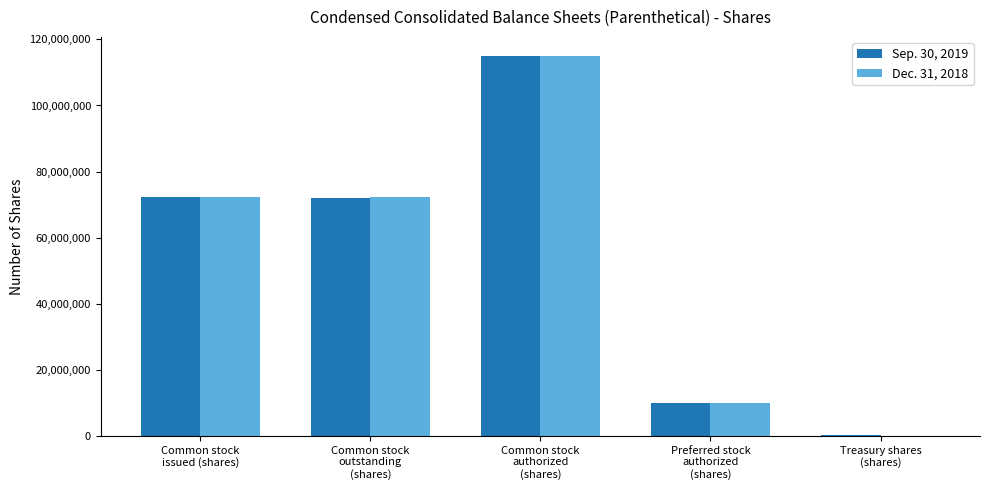

Count the number of categories in the chart.

5